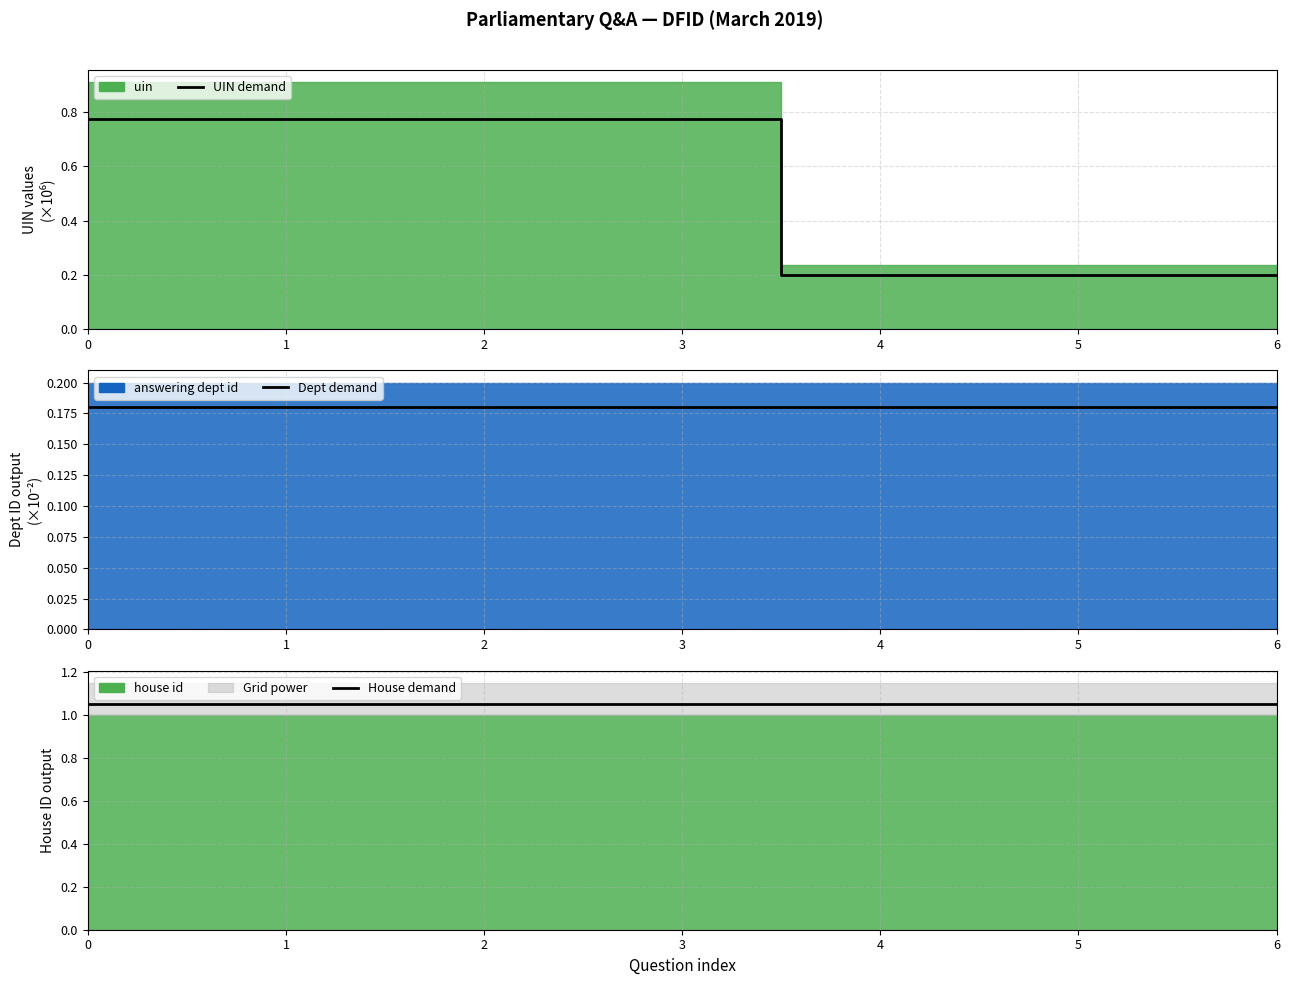

Rank the series by their average value, from lowest to highest.

Dept demand, UIN demand, House demand